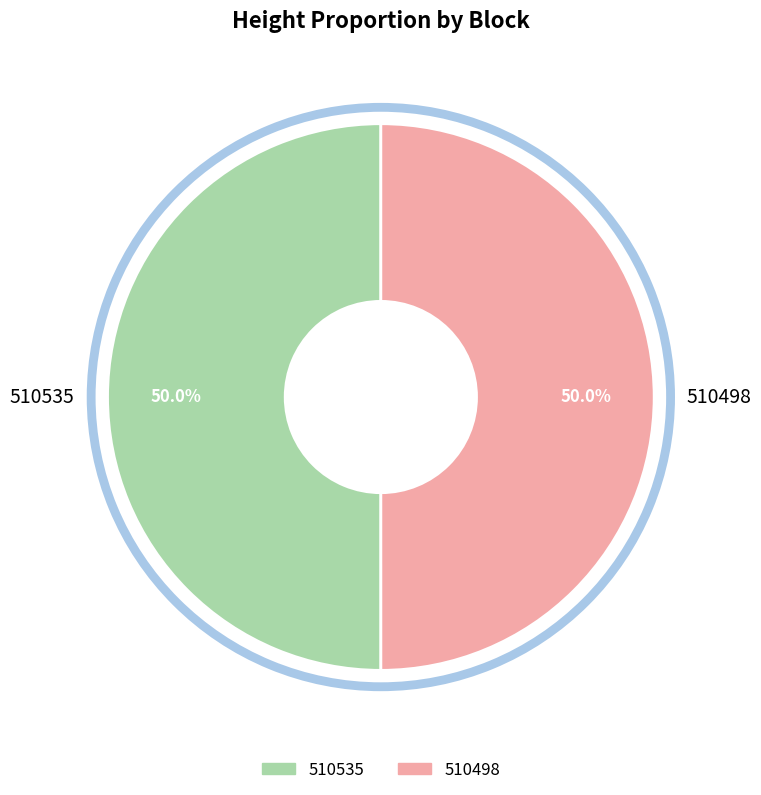

True or false: 510498 accounts for 50% of the total.

True